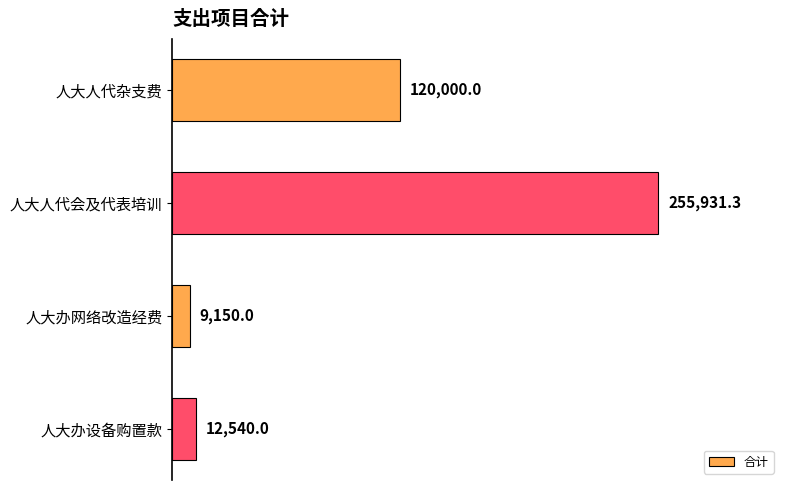

Does the chart contain stacked bars?

No